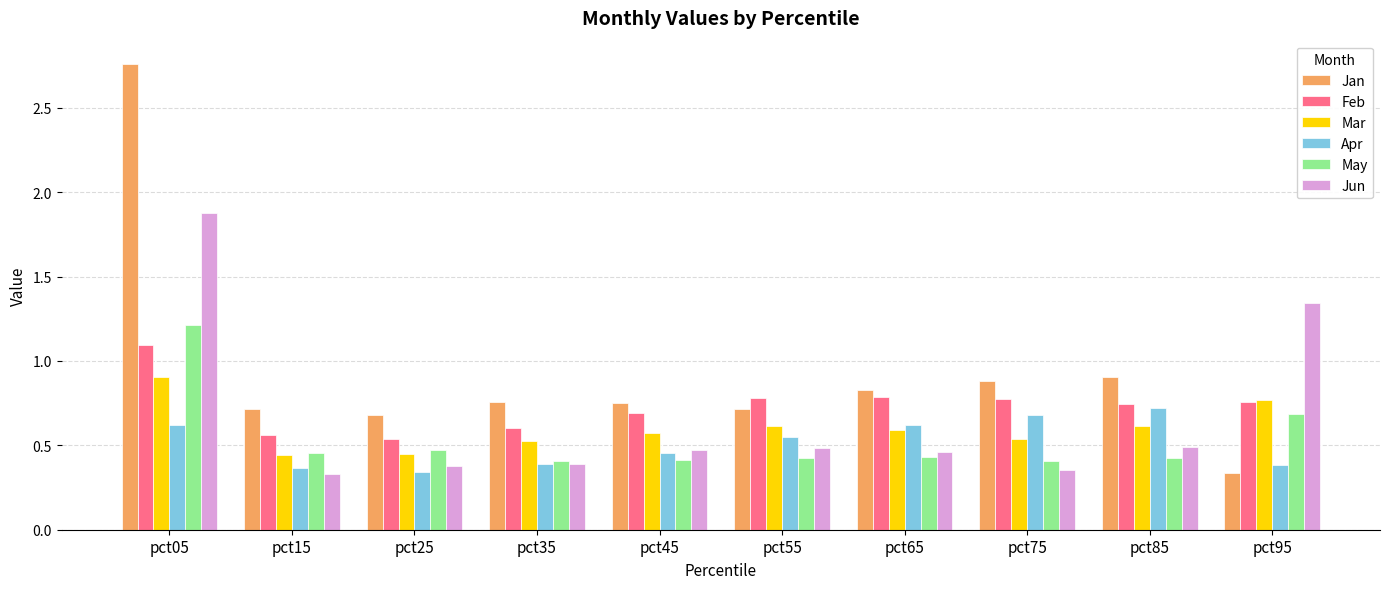

What is the sum of all Mar values?

6.0